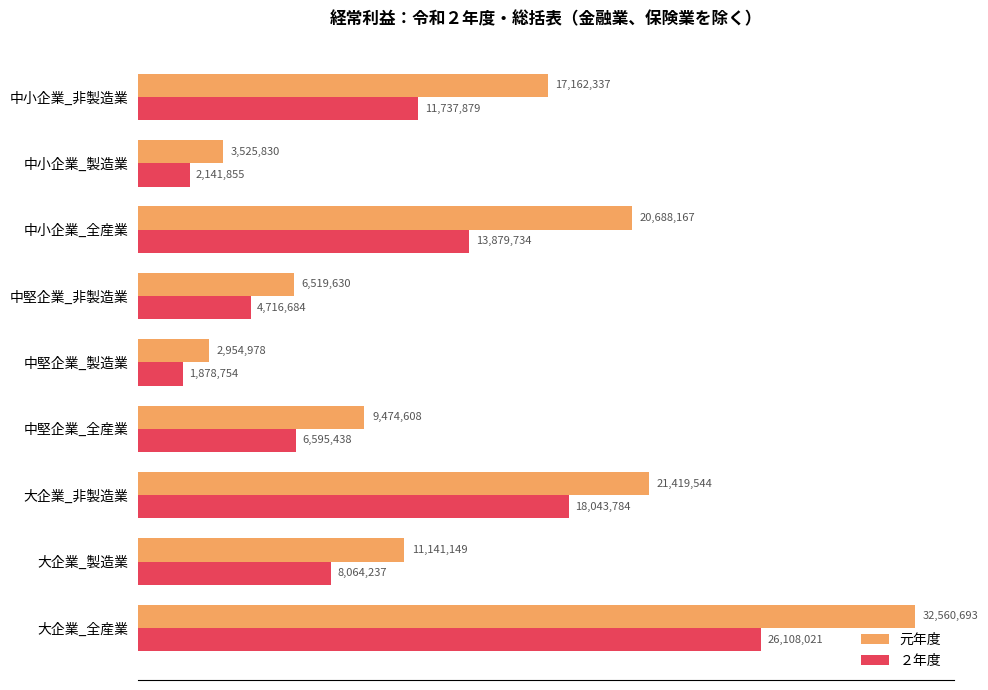

What is the greatest value displayed?

32560693